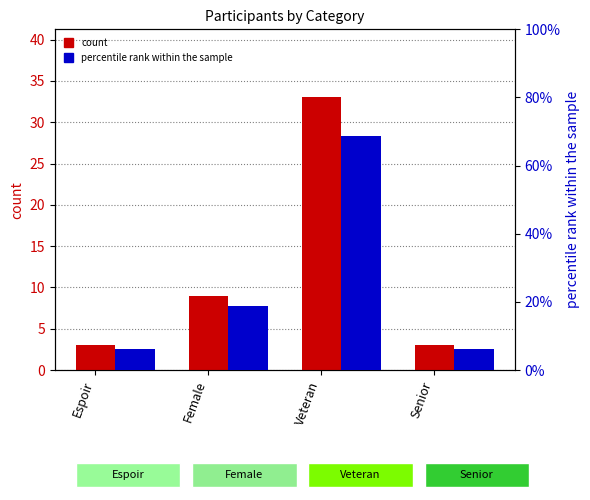

At Female, list the series in order from smallest to largest.

count, percentile rank within the sample